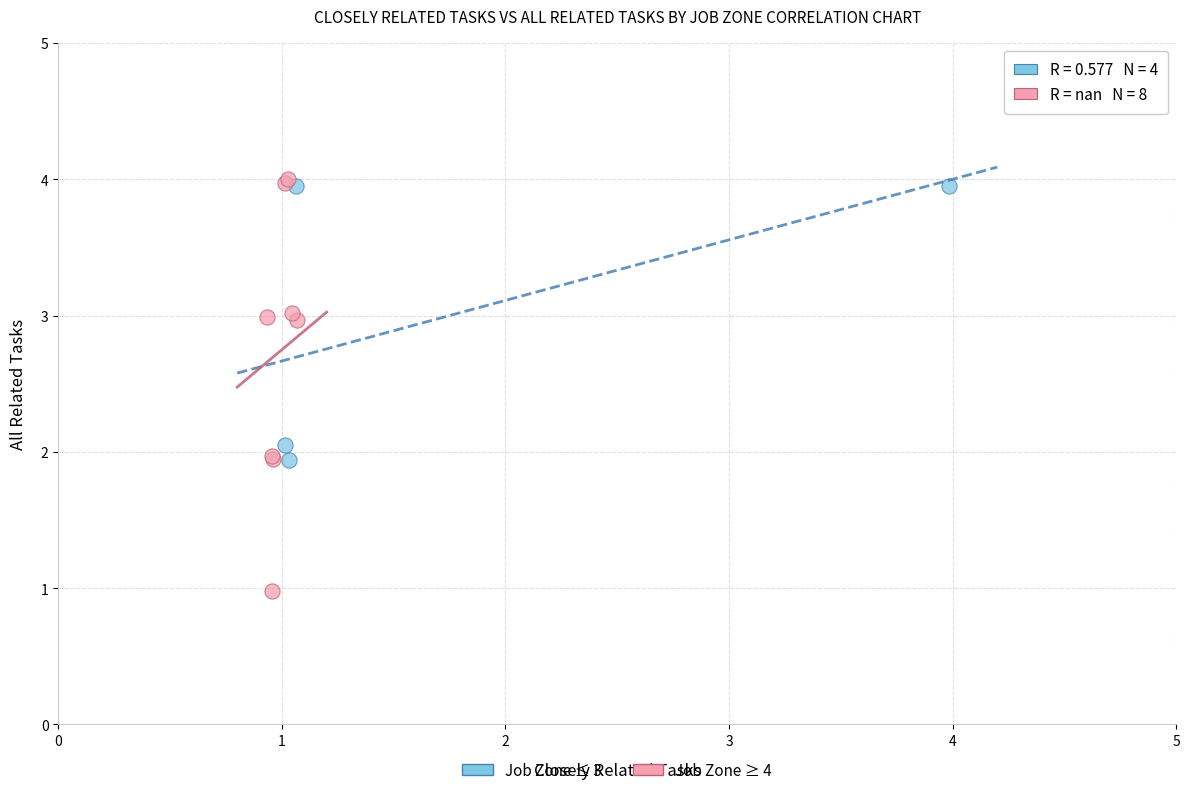

Which series reaches the minimum Y coordinate?

Job Zone ≥ 4